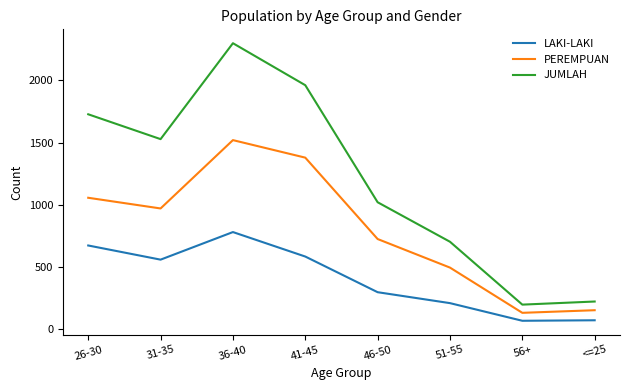

What are all the series names shown in the legend?

LAKI-LAKI, PEREMPUAN, JUMLAH